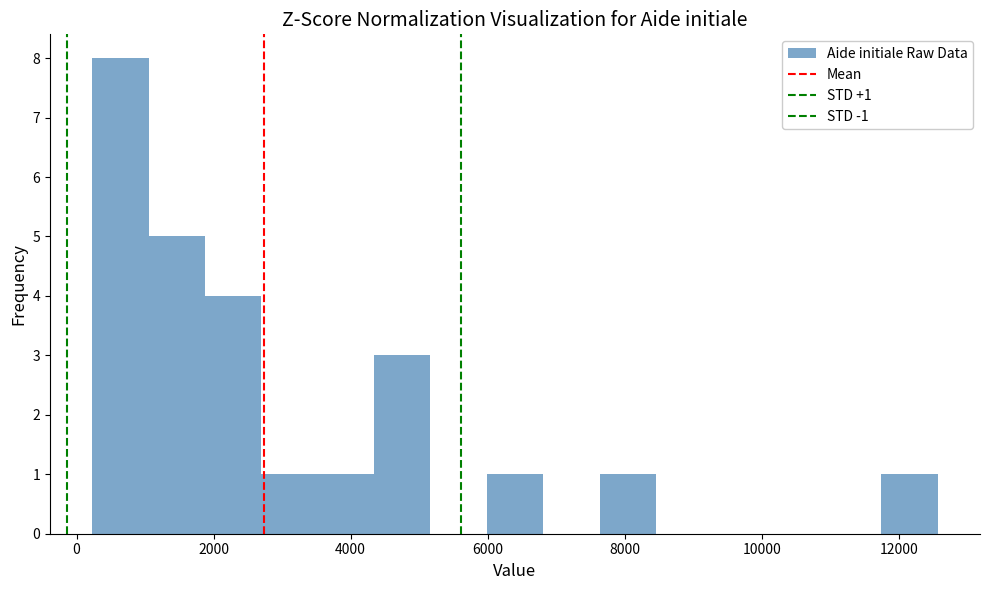

Over which range of the x-axis is the bar tallest?

200 to 1000